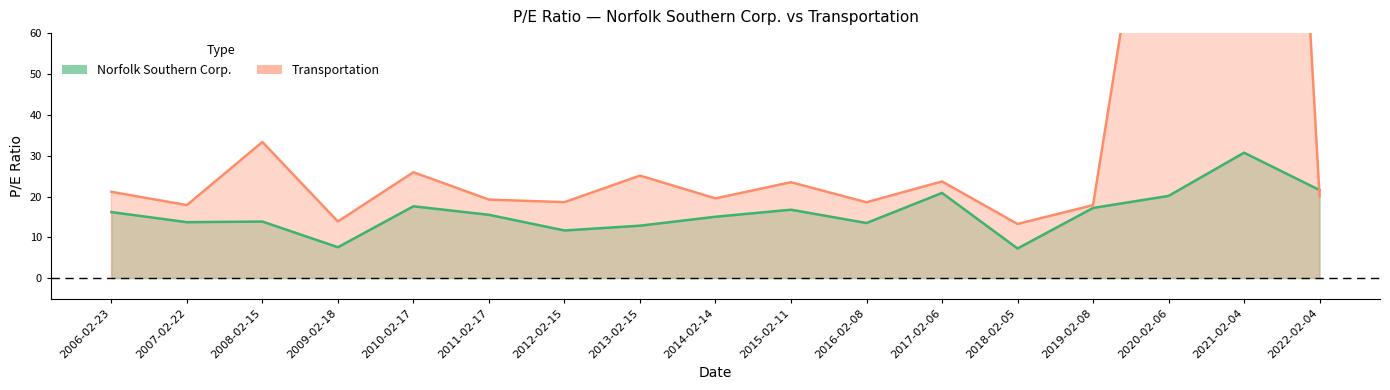

What is the spread (max minus min) of values at 2019-02-08?

0.7